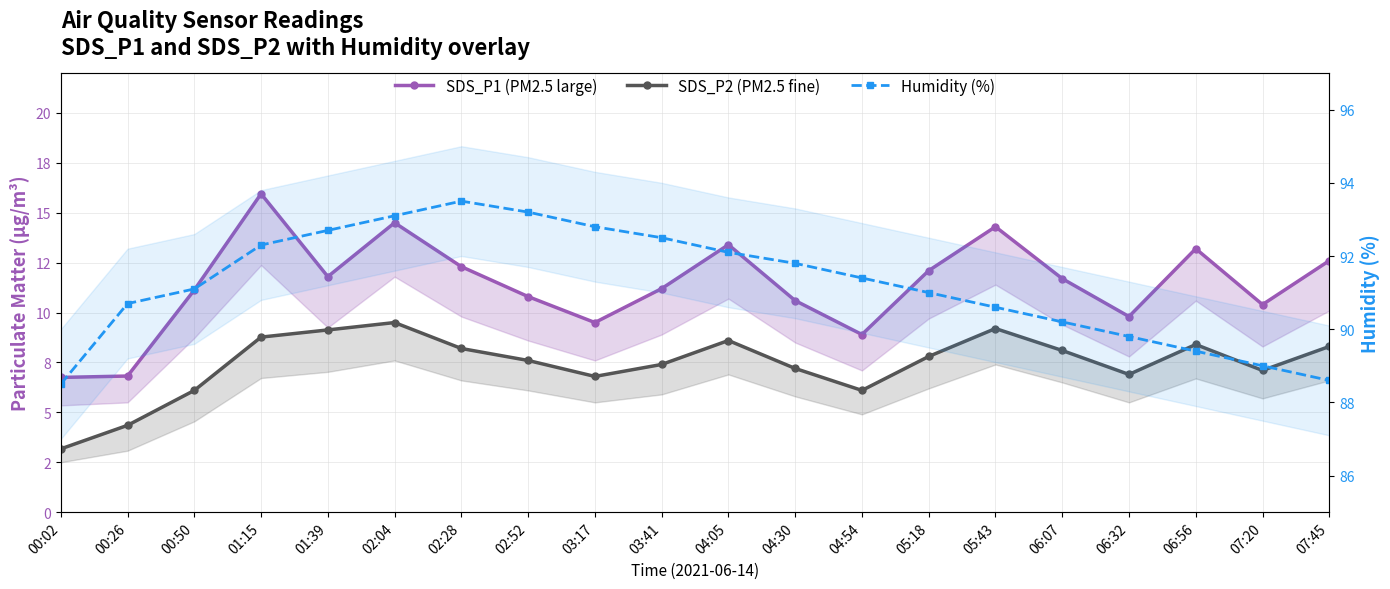

What is the difference between the maximum and second lowest values in the SDS_P1 (PM2.5 large) series?

9.1